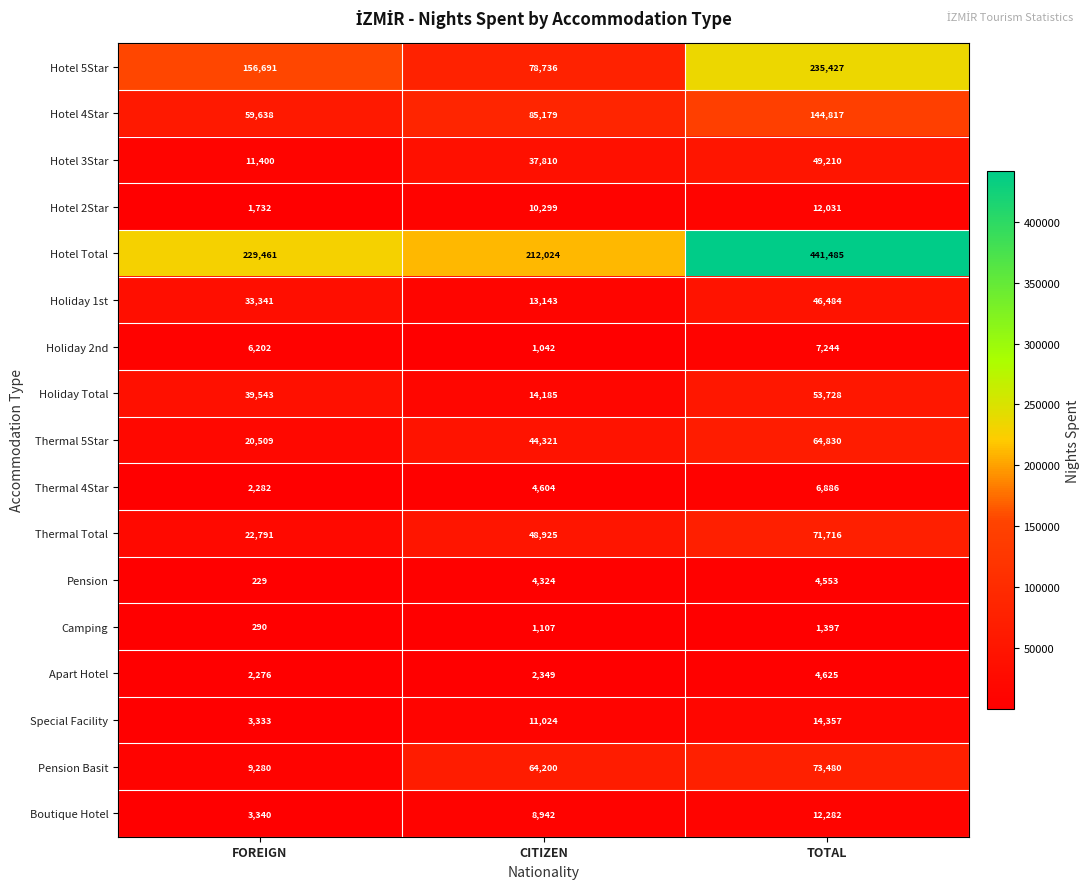

Which series has the largest total across all categories?

Hotel Total